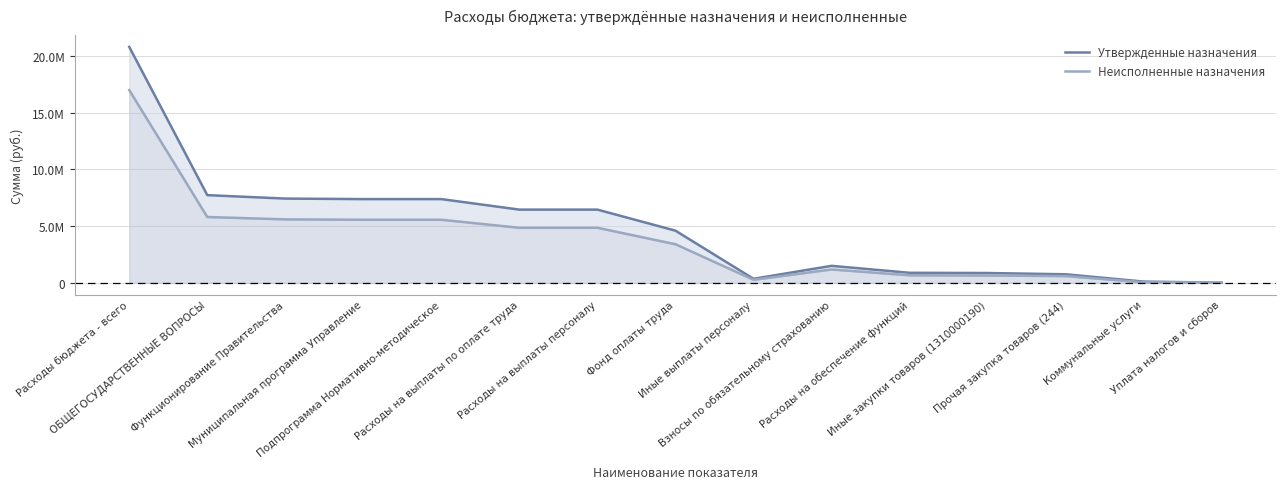

What is the average value of the Неисполненные назначения series?

3738547.8